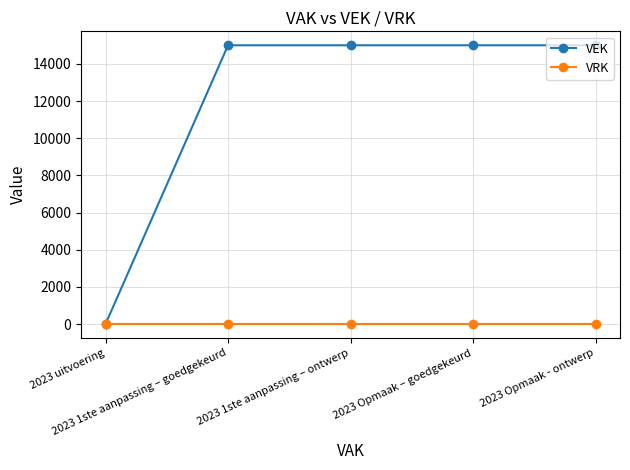

The VEK series shows 15000 at 2023 1ste aanpassing – ontwerp. True or false?

True